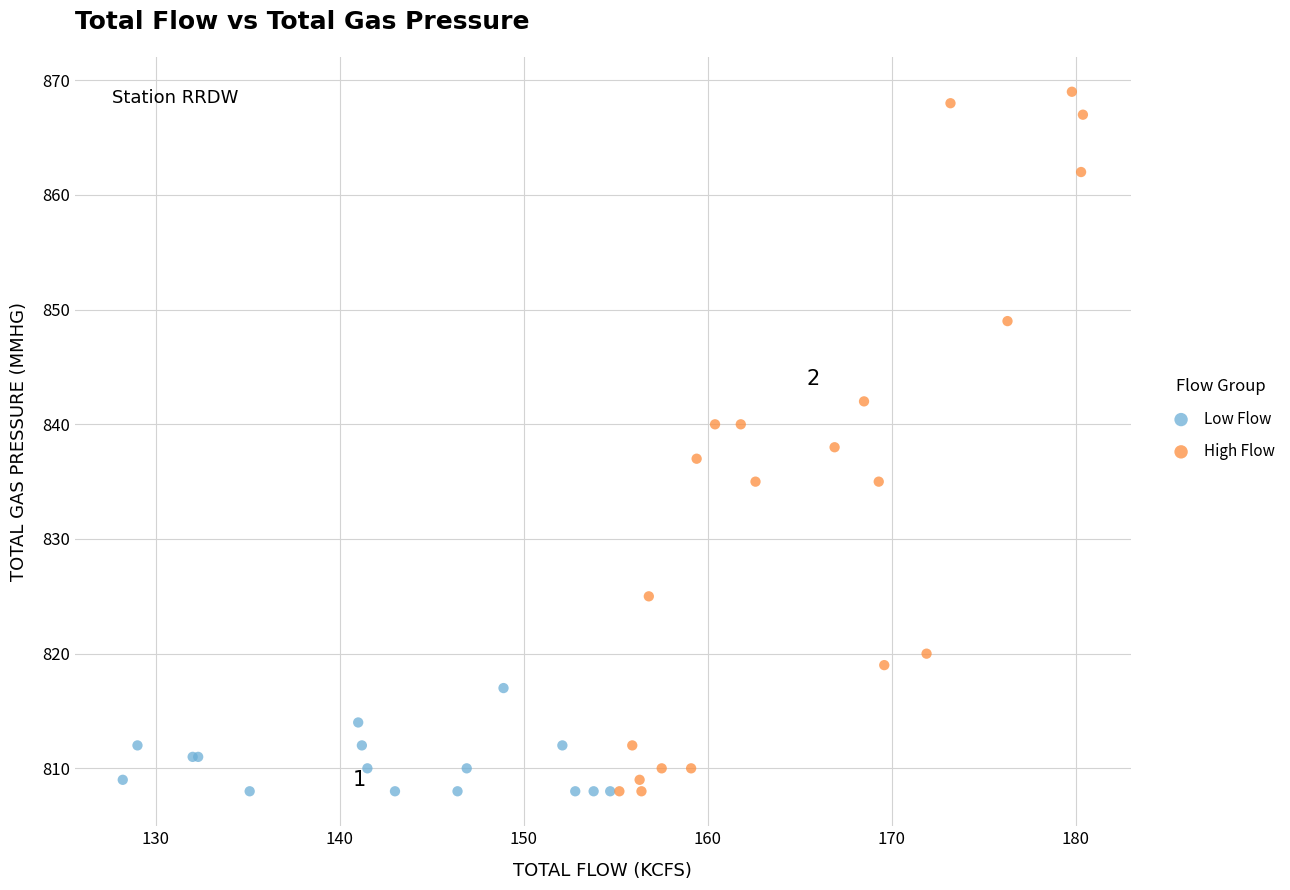

Which series has the widest spread of Y values?

High Flow